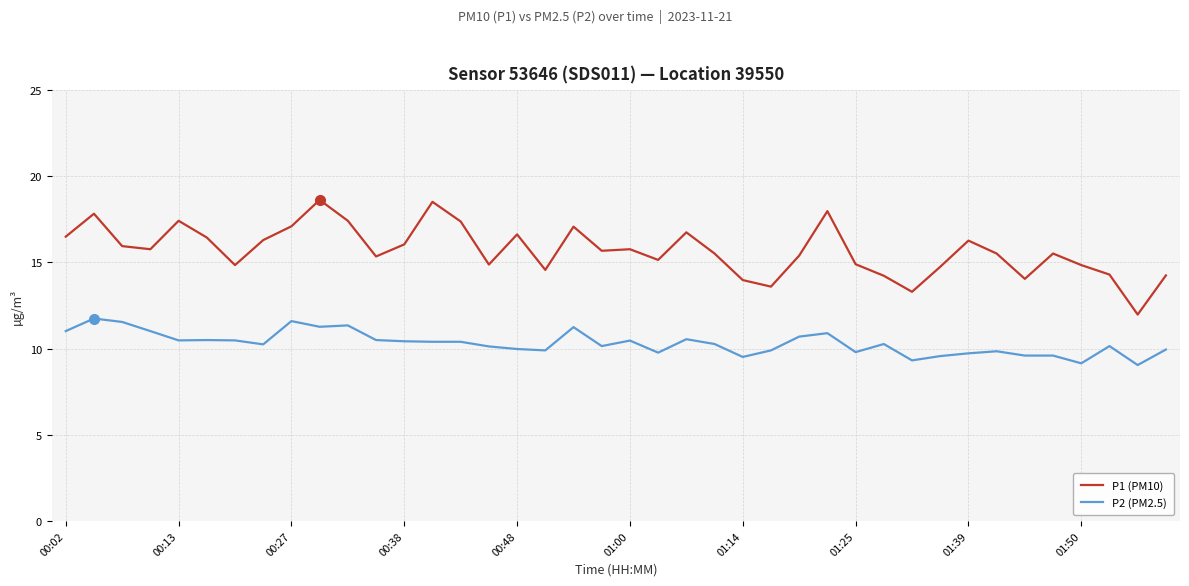

Rank the series by their average value, from lowest to highest.

P2 (PM2.5), P1 (PM10)